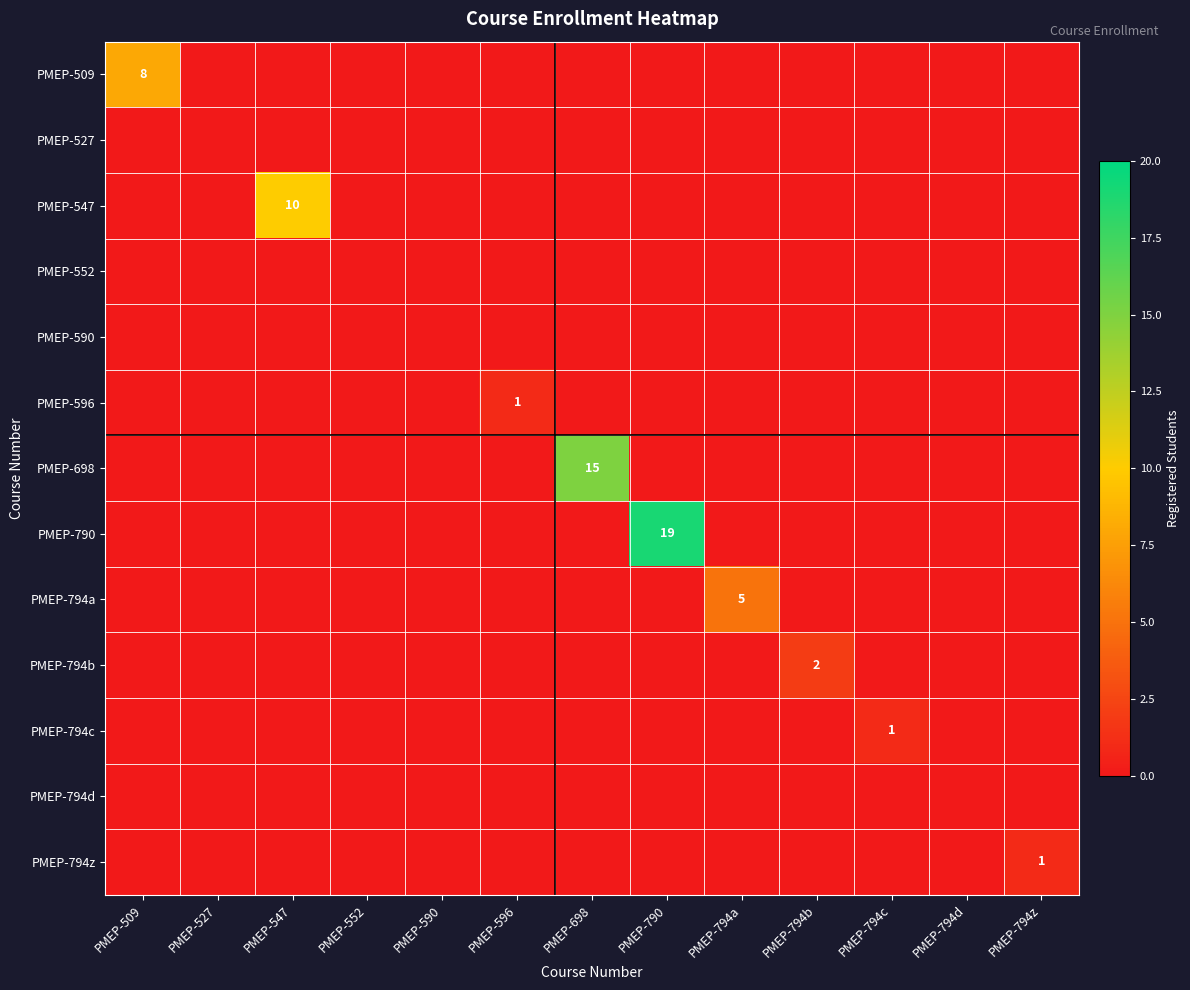

Is it true that PMEP-698 equals 8 at PMEP-698?

False